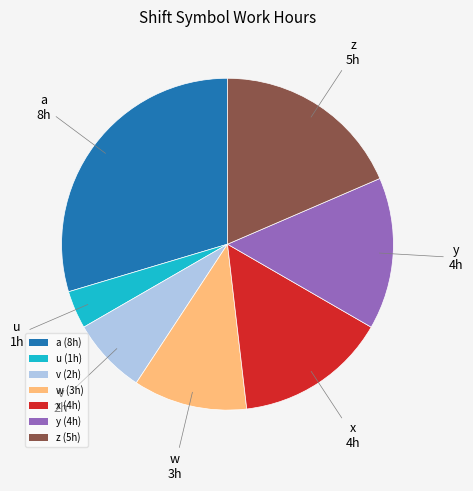

Does y represent more than half of the total?

No